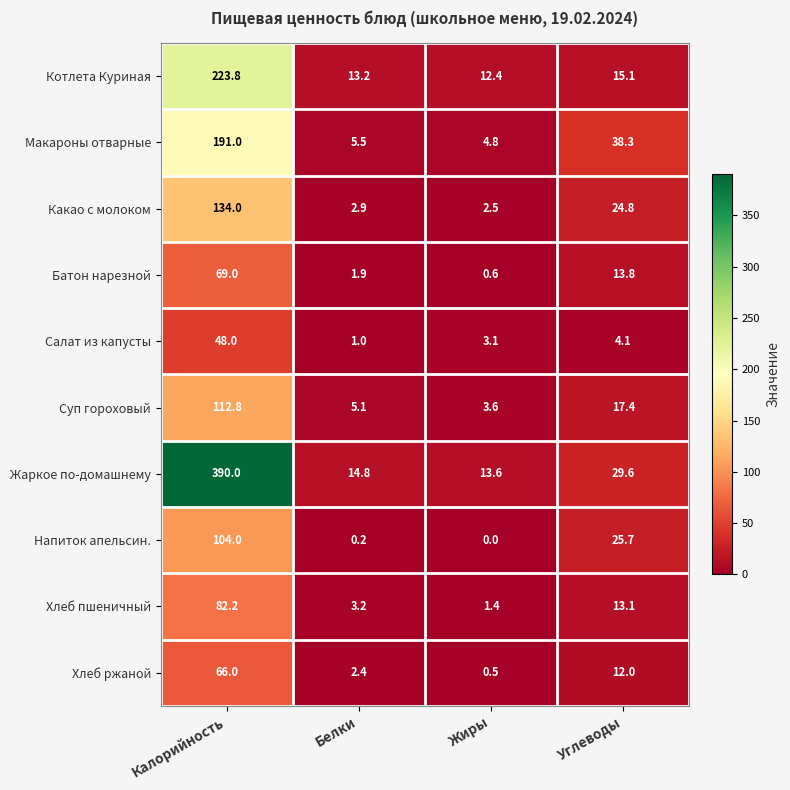

At which label does Напиток апельсин. reach its minimum?

Жиры